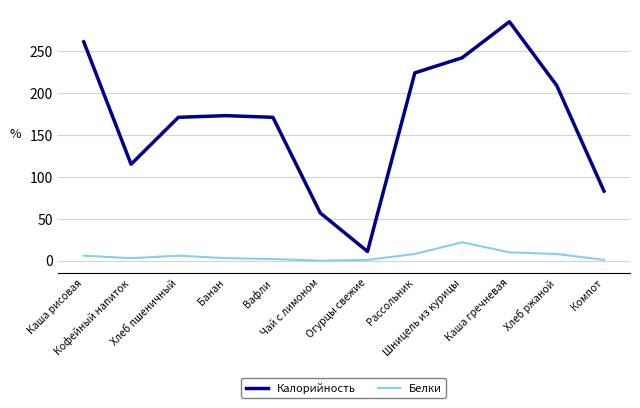

What is the difference between the highest and lowest values at Шницель из курицы?

220